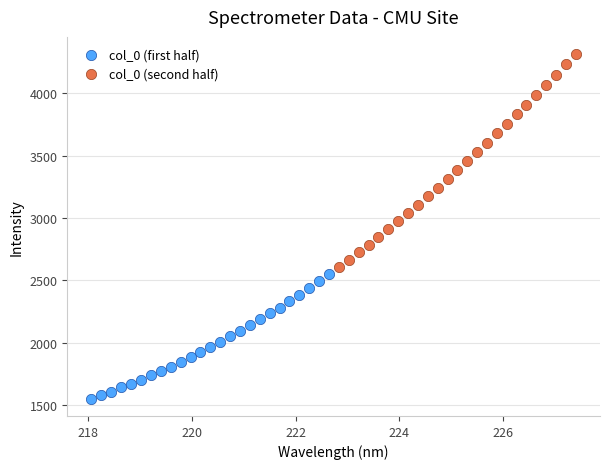

Which series contains the highest Y value?

col_0 (second half)